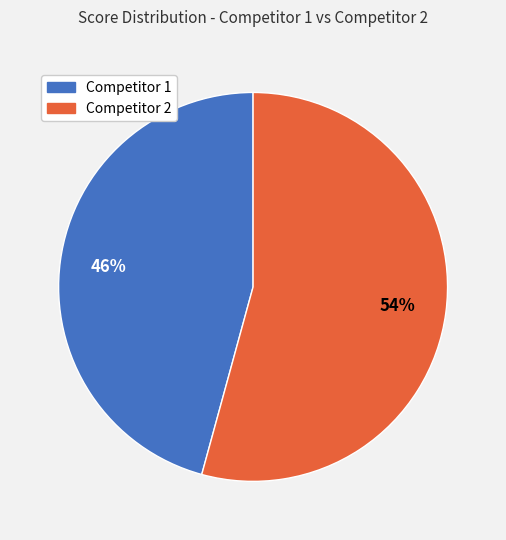

Is there any slice that represents more than half of the pie?

Yes